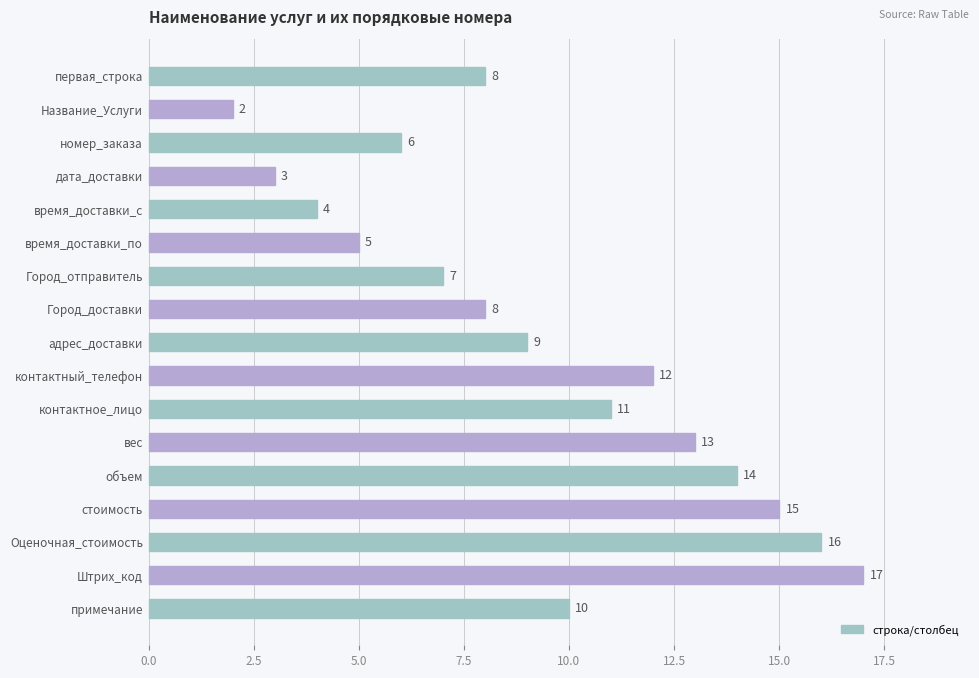

The value at контактный_телефон is 12. True or false?

True